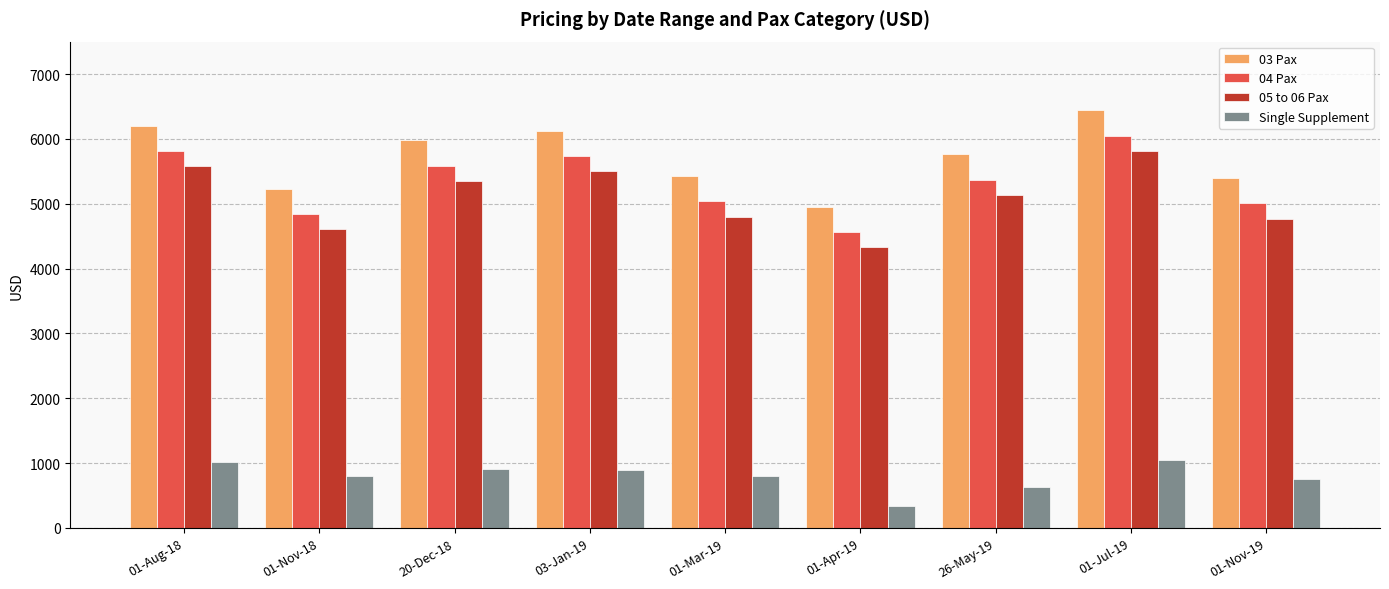

How many distinct data groups are displayed?

4